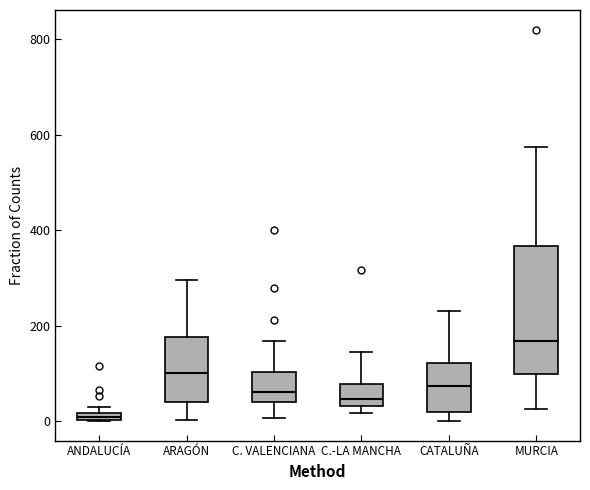

Comparing the boxes themselves (not the whiskers), which one is the tallest?

MURCIA